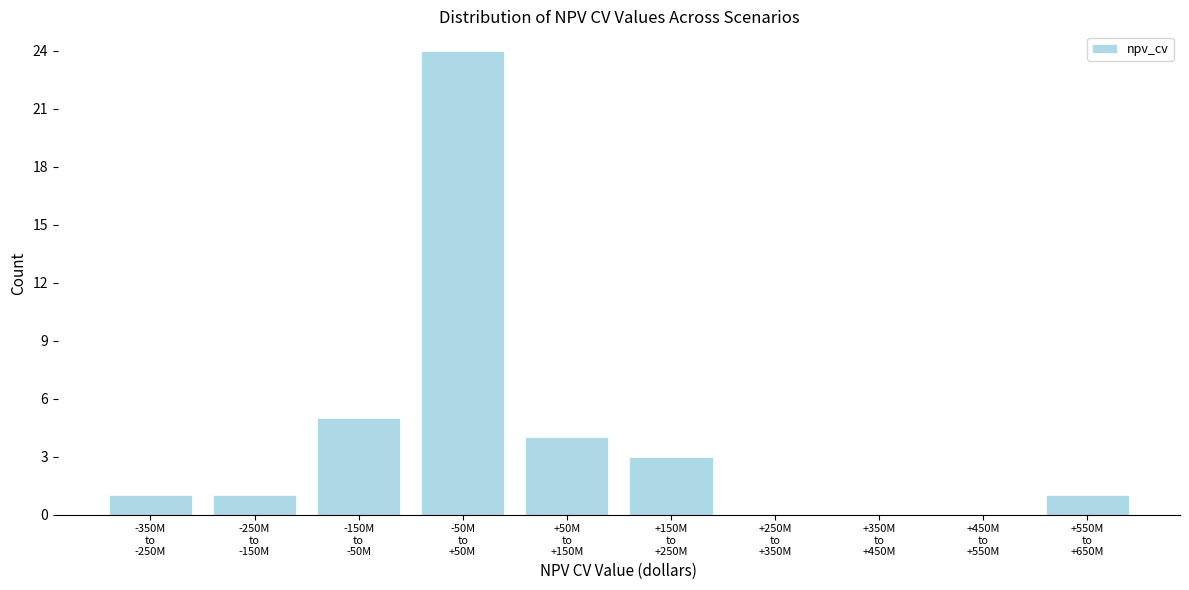

What is the sum of all values?

39